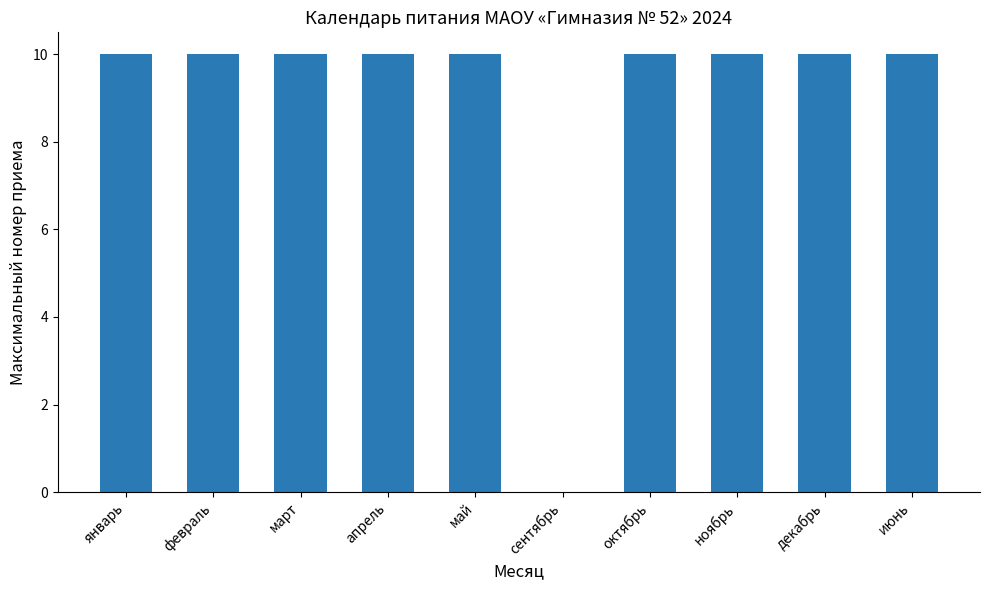

What value does the data have at январь?

10